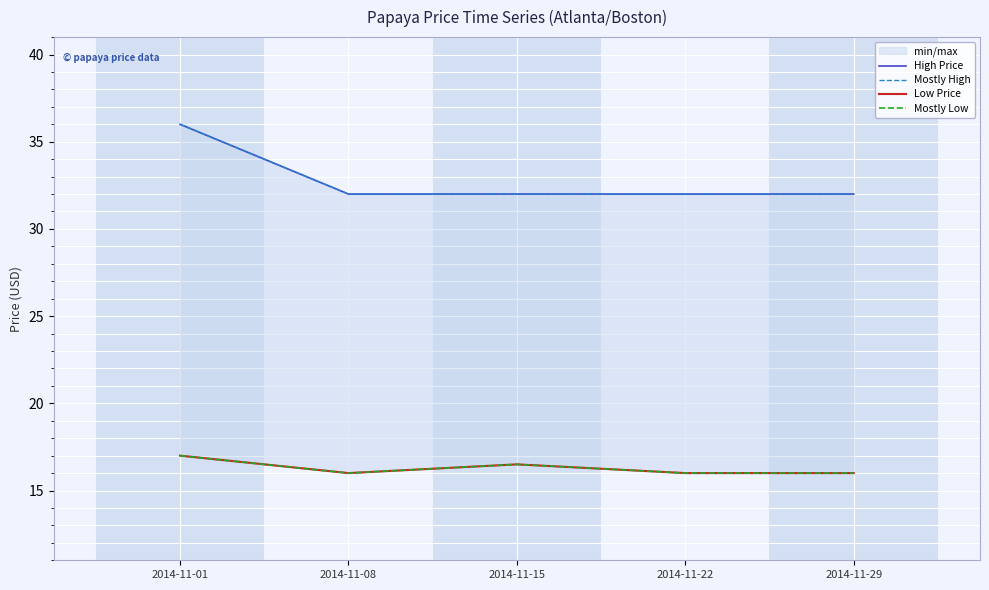

Is this an area chart (filled region under the line)?

No